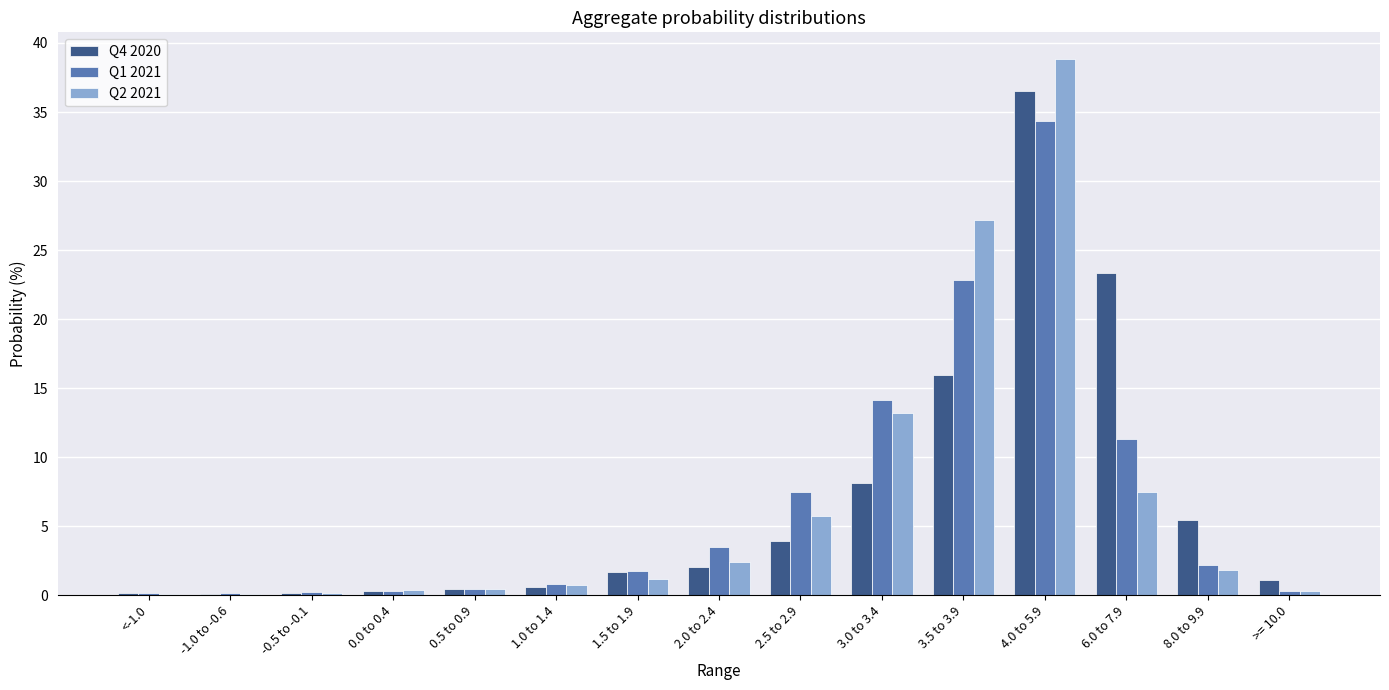

How many values in the Q2 2021 series exceed 1?

8